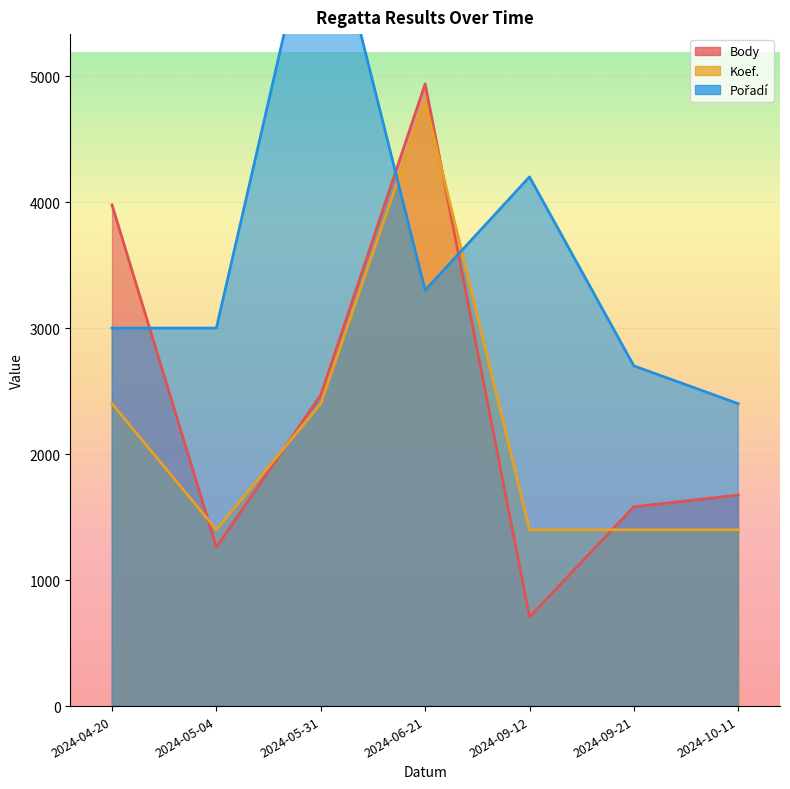

What are all the series names shown in the legend?

Body, Koef., Pořadí